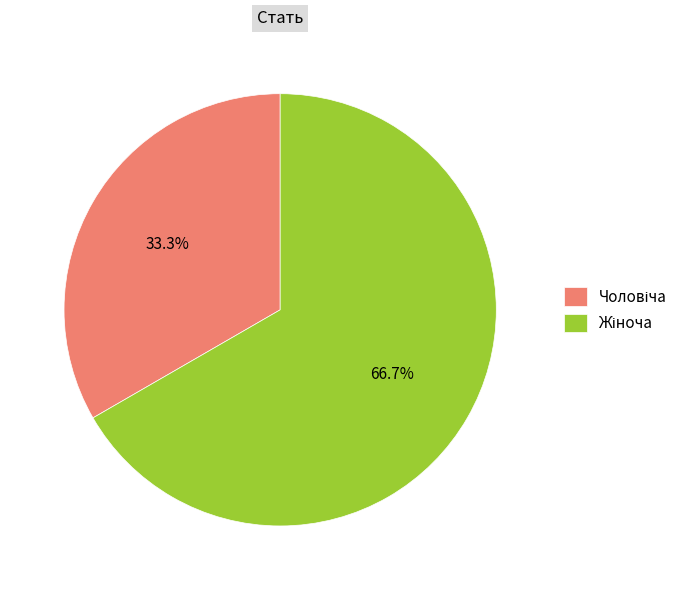

Does any single category account for the majority?

Yes